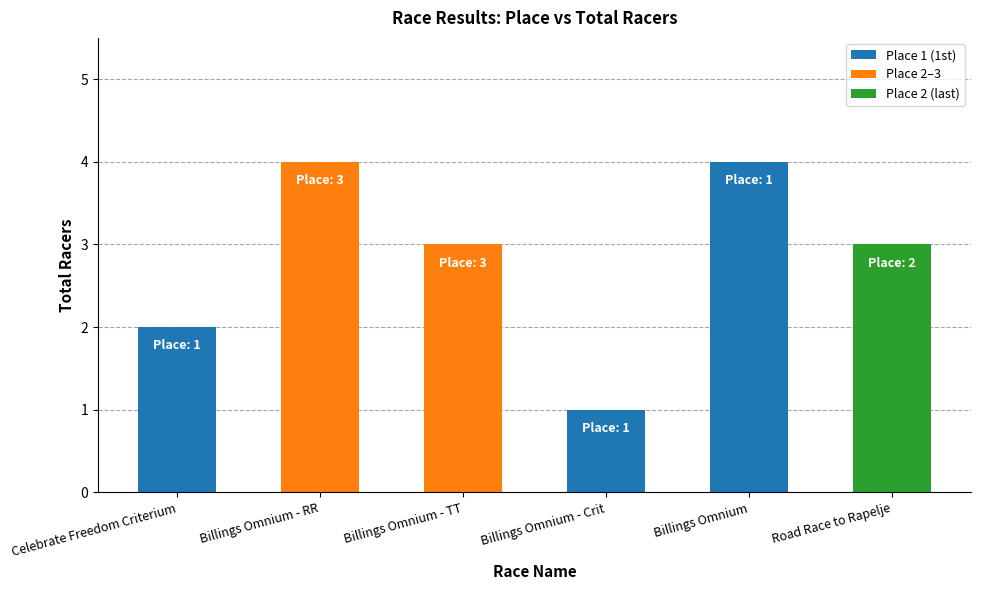

What is the difference between the maximum and minimum values?

3